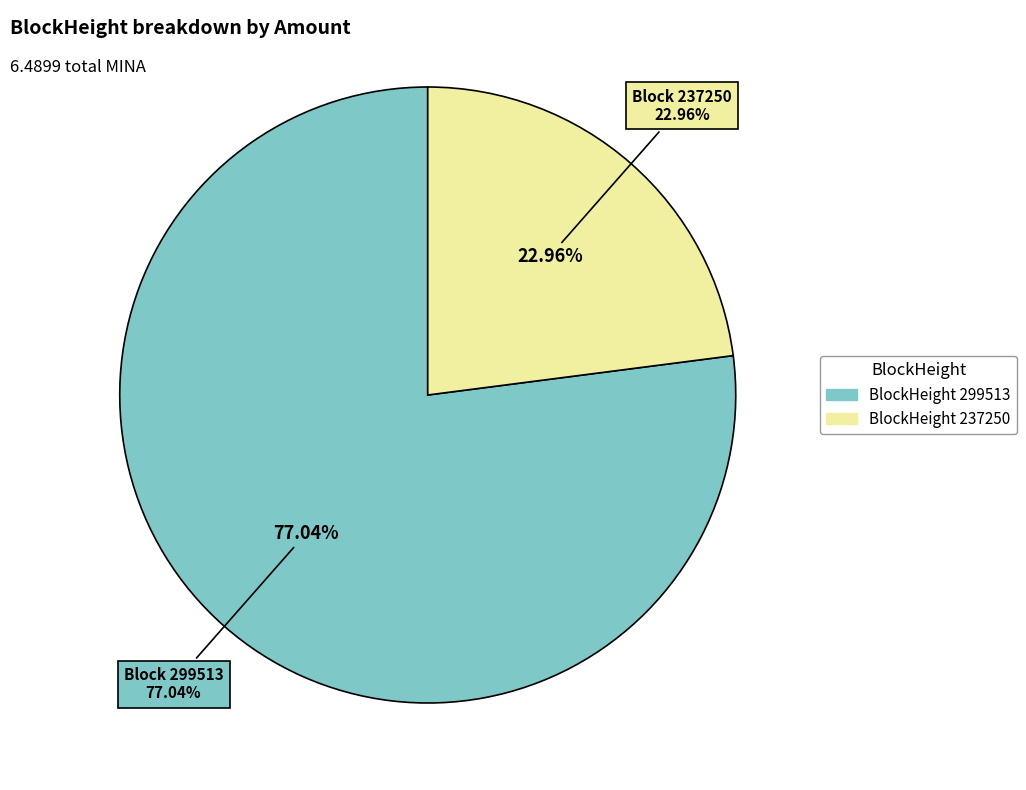

Between 237250 and 299513, which is larger?

299513